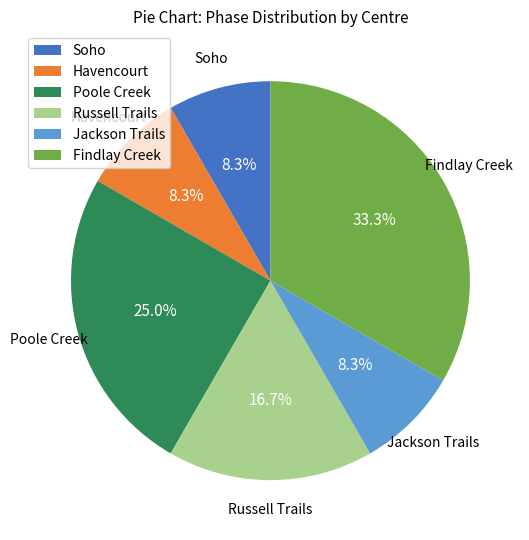

To the nearest percent, what portion does Poole Creek represent?

25%